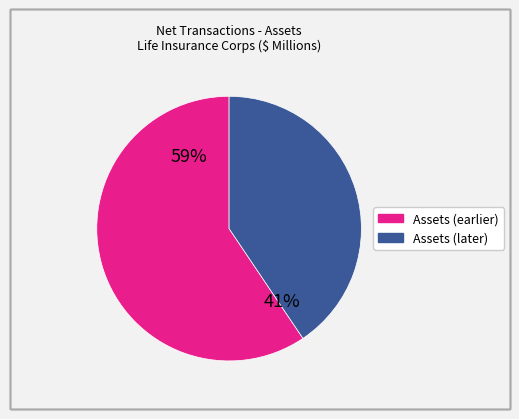

To the nearest percent, what is the average slice percentage?

50%